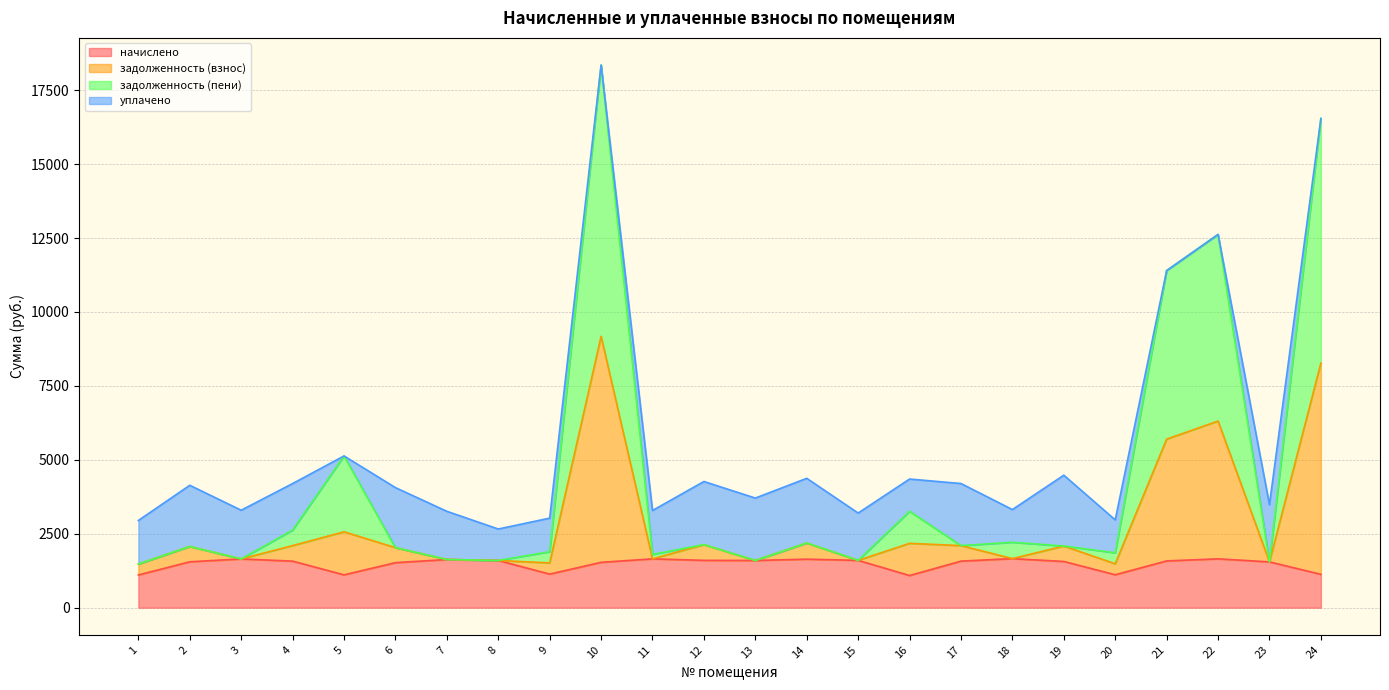

What is the total value across all series at 22?

12623.7